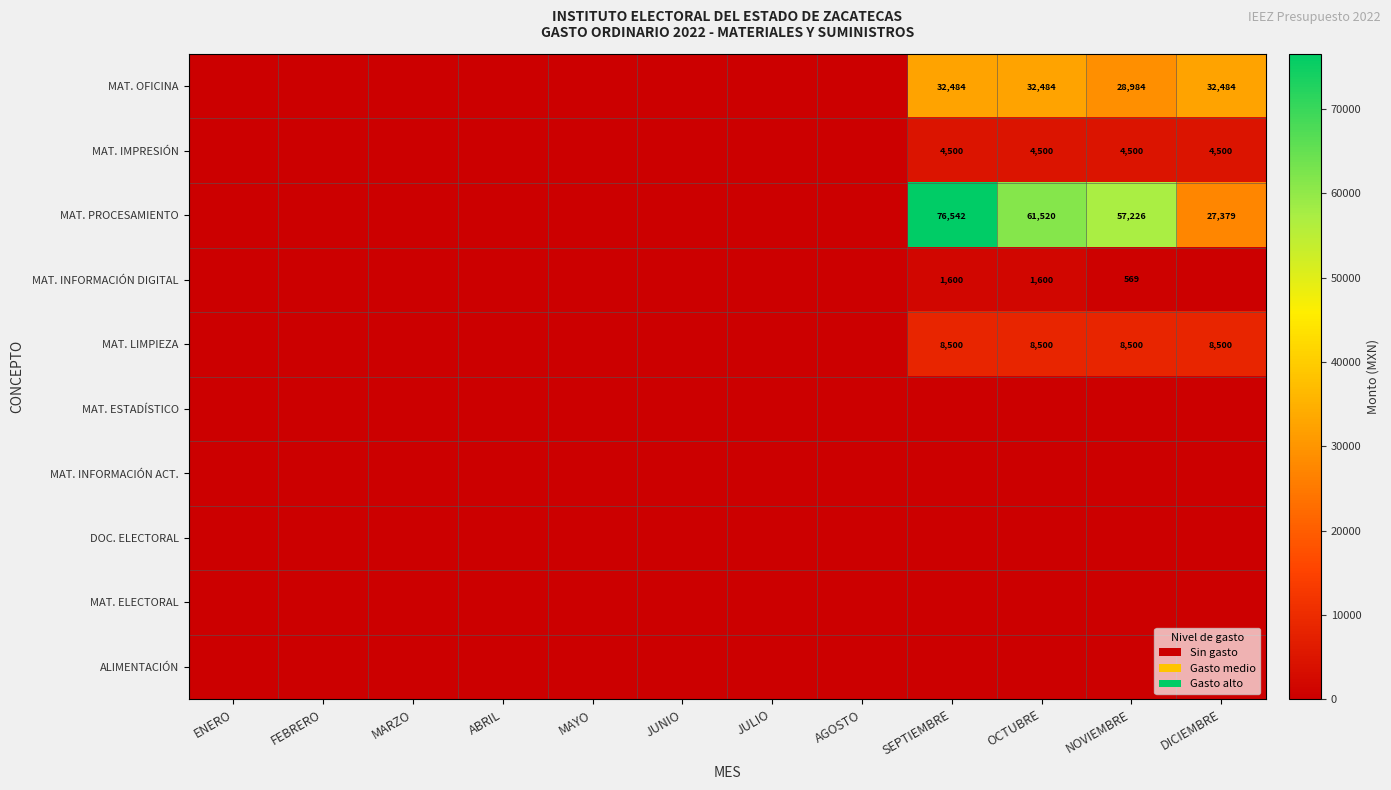

Which category has the highest value across all series?

SEPTIEMBRE